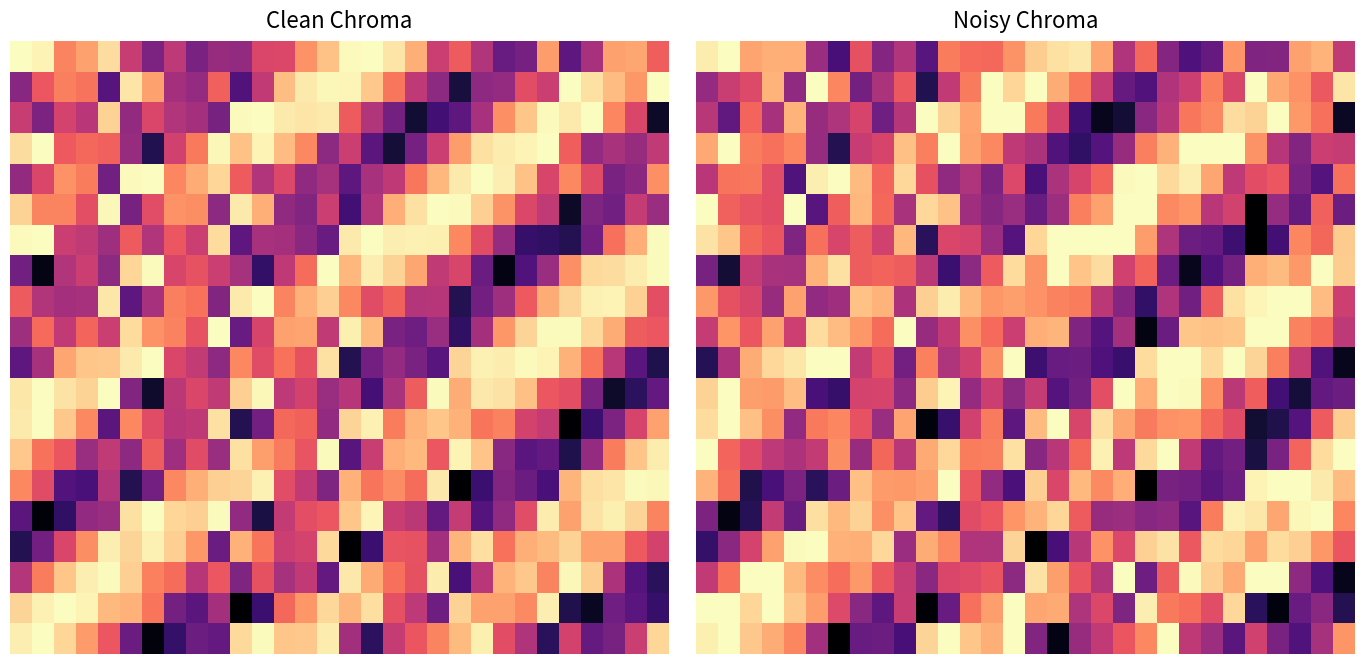

At how many categories does at least one series exceed 0?

30